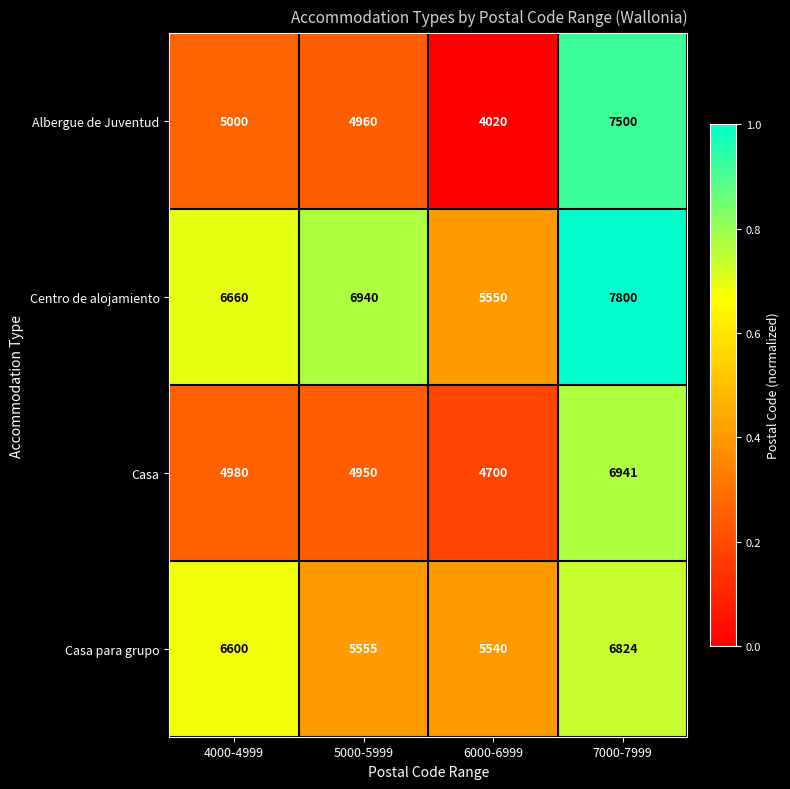

The Centro de alojamiento series shows 13041 at 7000-7999. True or false?

False